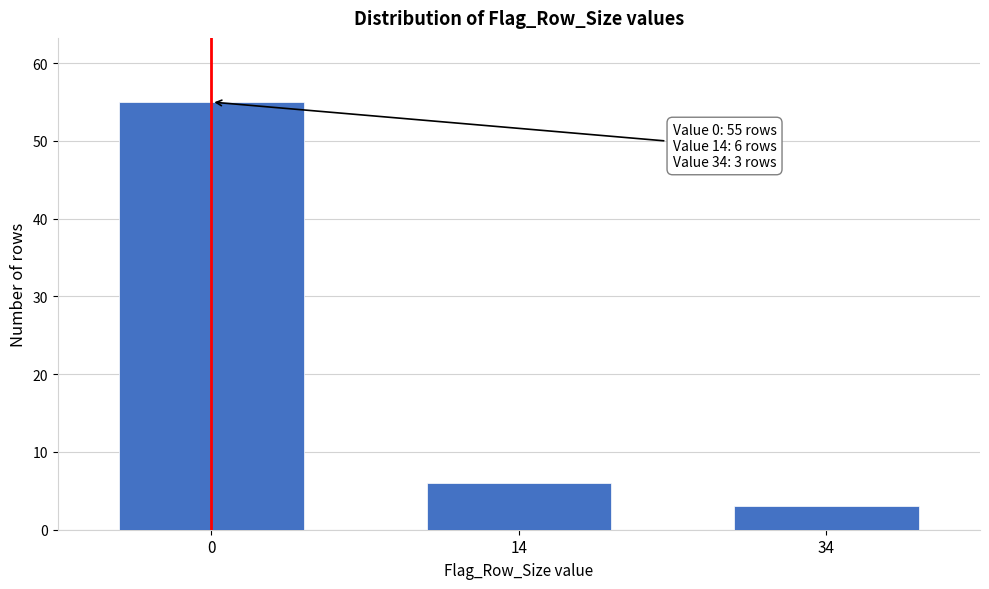

Reading right to left, transcribe all the data shown in this chart.

34=3	14=6	0=55